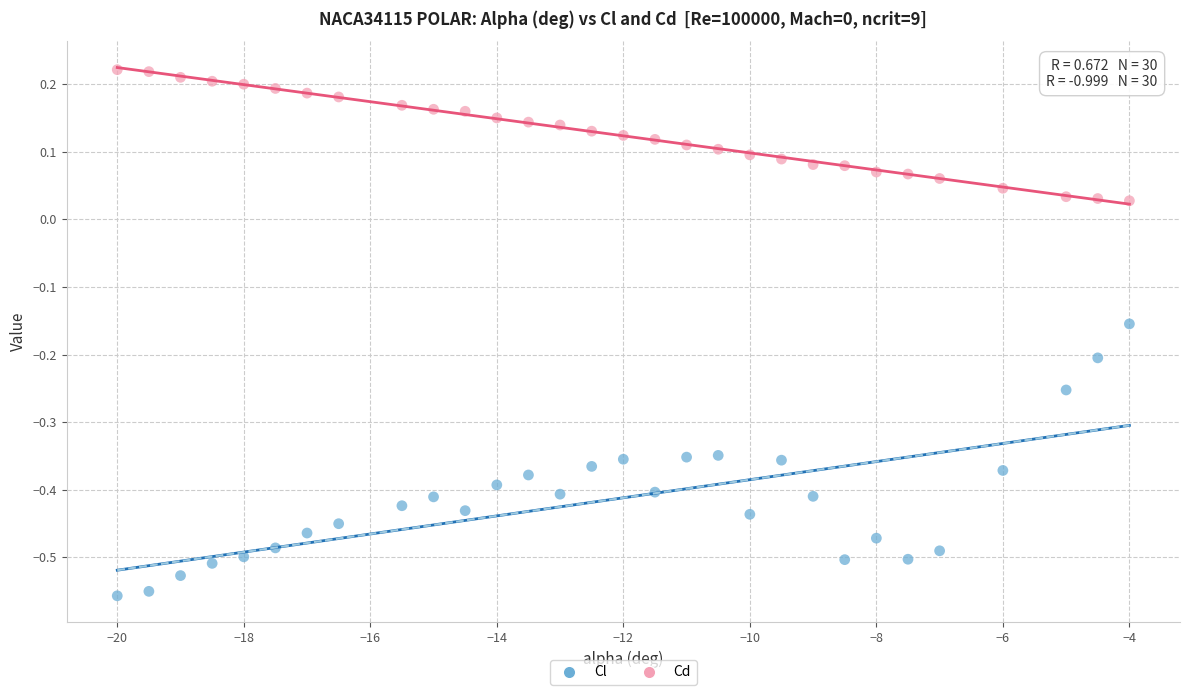

Which series has the widest spread of Y values?

Cl